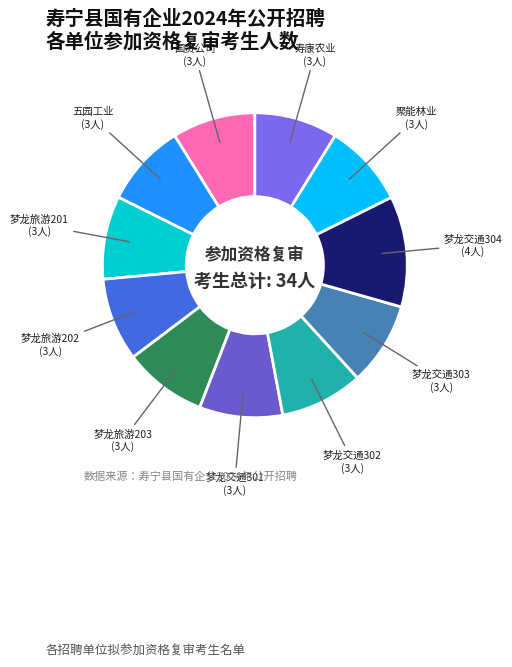

How many segments does this pie chart have?

11